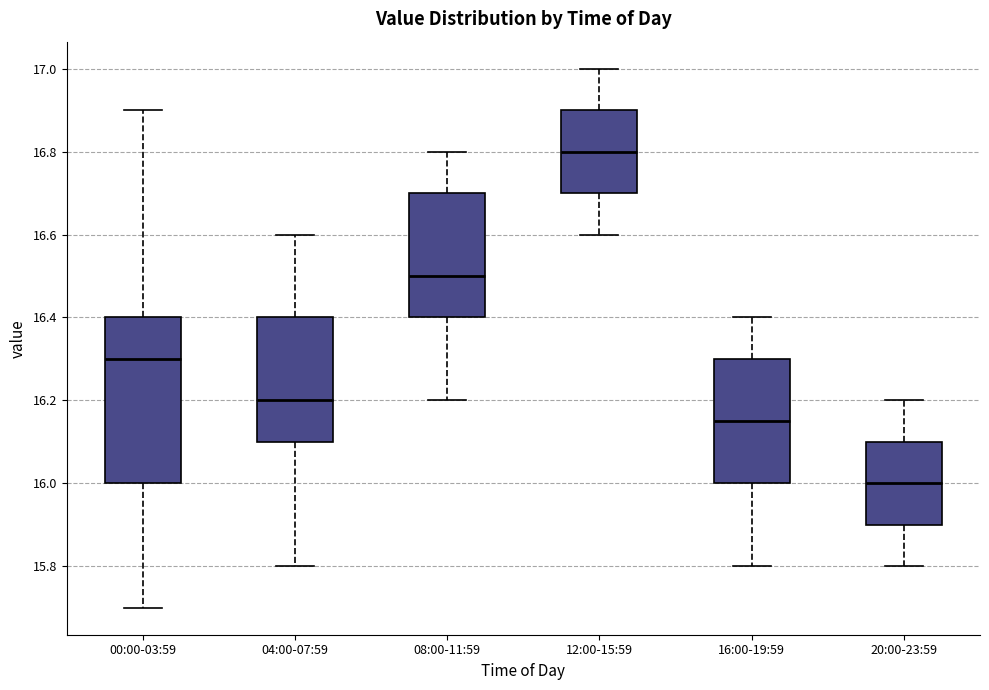

Where does the median line of the box for 20:00-23:59 sit on the y-axis? The values are not printed on the chart, so give them approximately, as read against the axis.

16.00